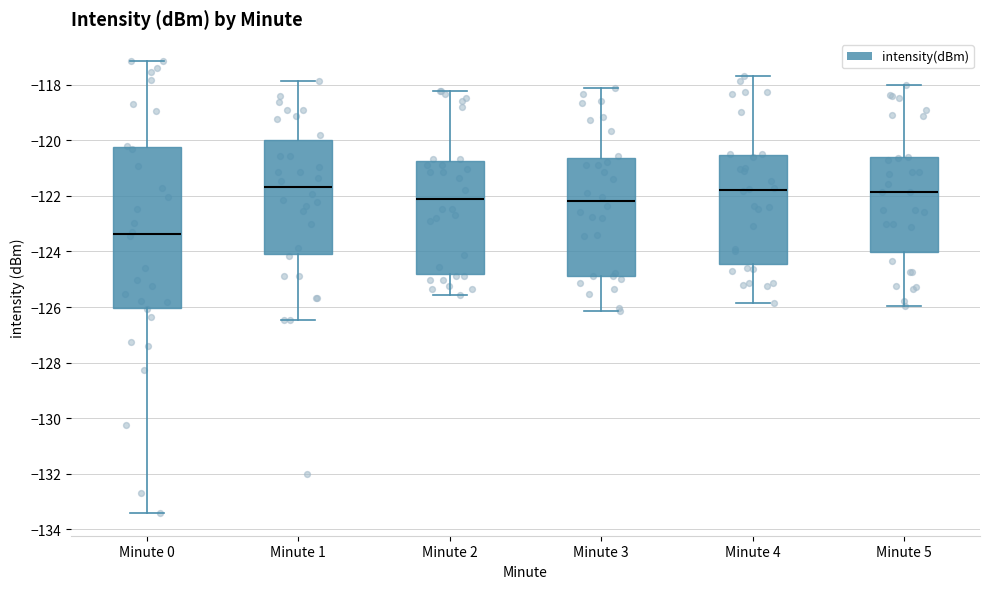

Reading left to right, read every box against the y-axis: the position of its median line, the range the box covers, and the ends of its whiskers. The values are not printed on the chart, so give them approximately, as read against the axis.

Minute 0: median -123.4, box -126.0 to -120.2, whiskers -133.4 to -117.2
Minute 1: median -121.6, box -124.0 to -120.0, whiskers -126.4 to -117.8
Minute 2: median -122.2, box -124.8 to -120.8, whiskers -125.6 to -118.2
Minute 3: median -122.2, box -124.8 to -120.6, whiskers -126.2 to -118.2
Minute 4: median -121.8, box -124.4 to -120.6, whiskers -125.8 to -117.6
Minute 5: median -121.8, box -124.0 to -120.6, whiskers -126.0 to -118.0